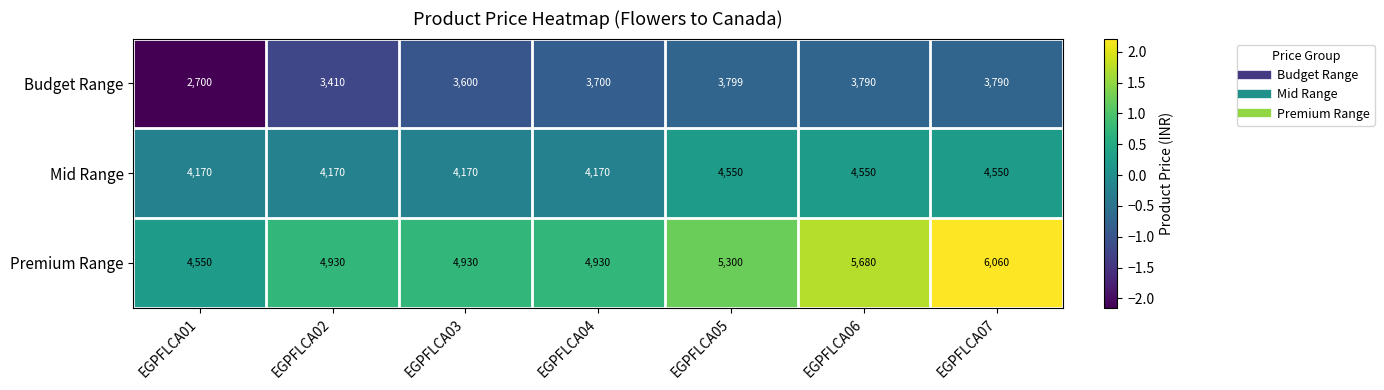

True or false: Budget Range has a value of 2700 at EGPFLCA01.

True